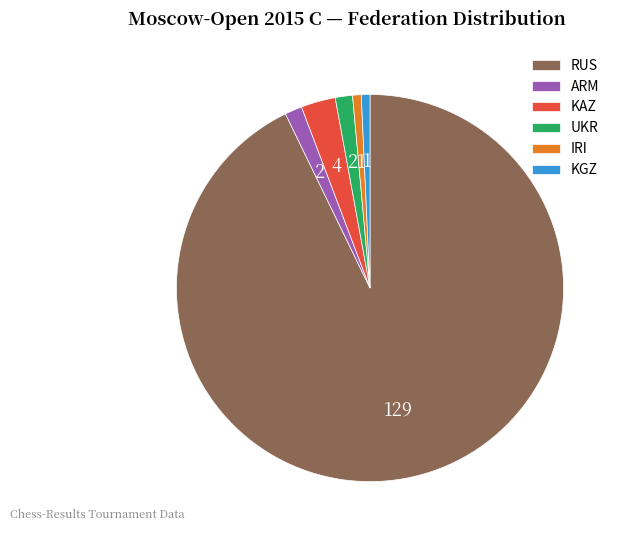

Between UKR and KAZ, which is larger?

KAZ